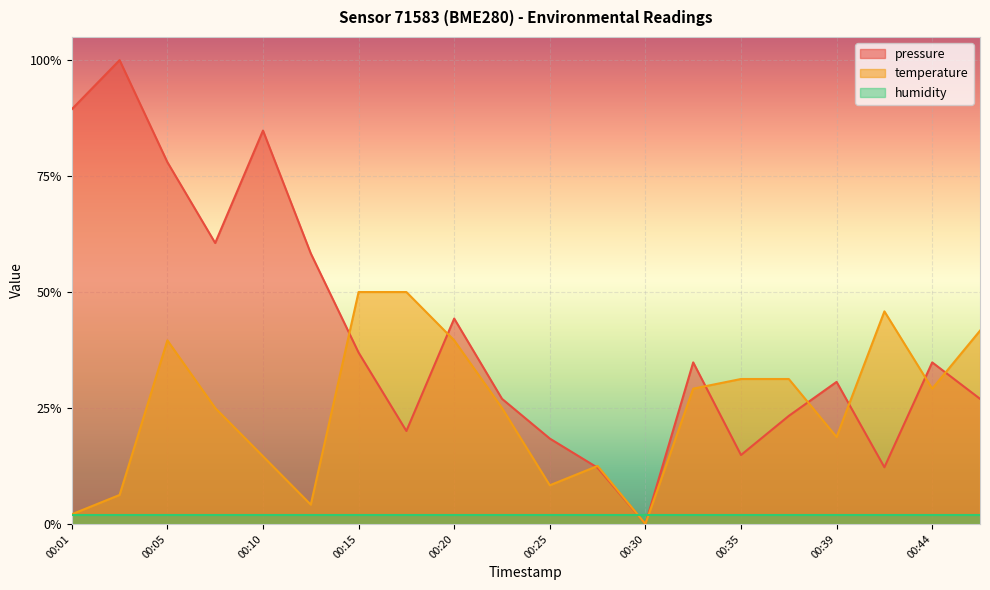

Which series changed the most between 00:08 and 00:42?

pressure